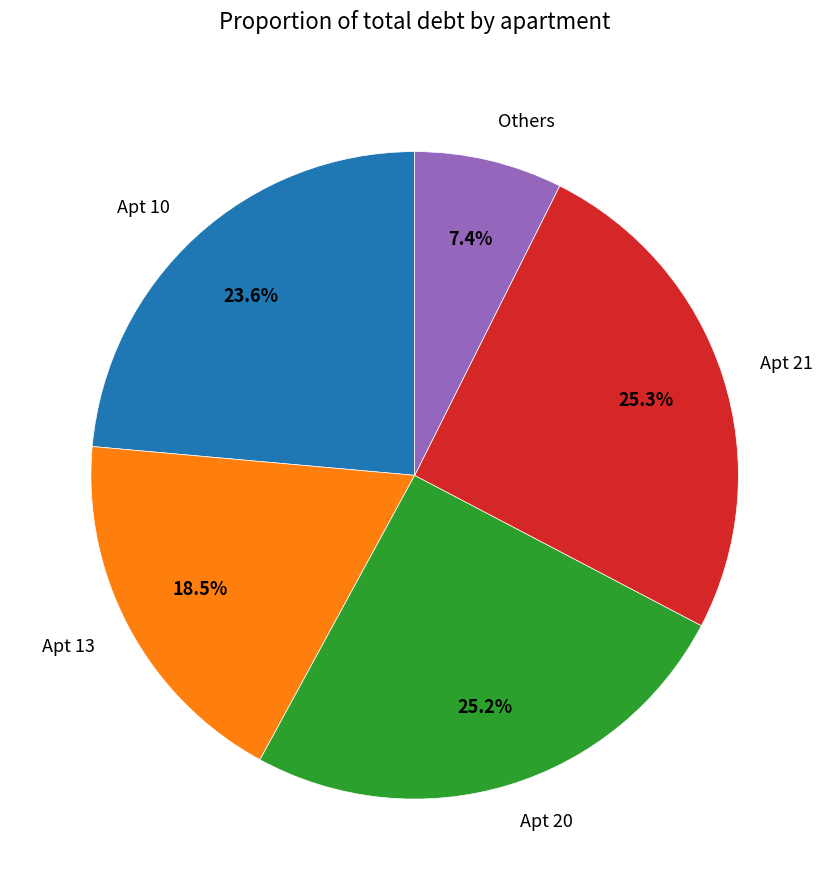

Which has a higher value, Apt 21 or Others?

Apt 21